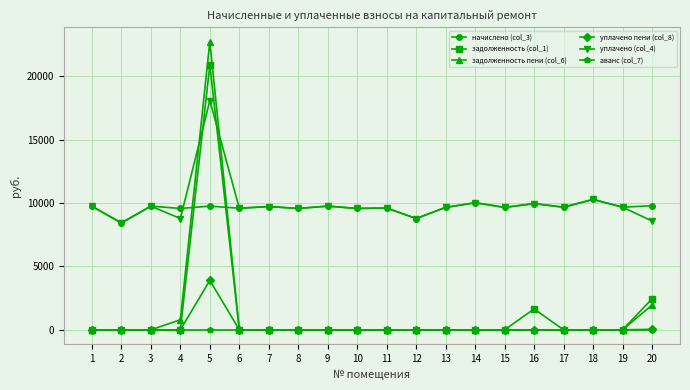

What is the difference between the highest and lowest values at 17?

9671.0